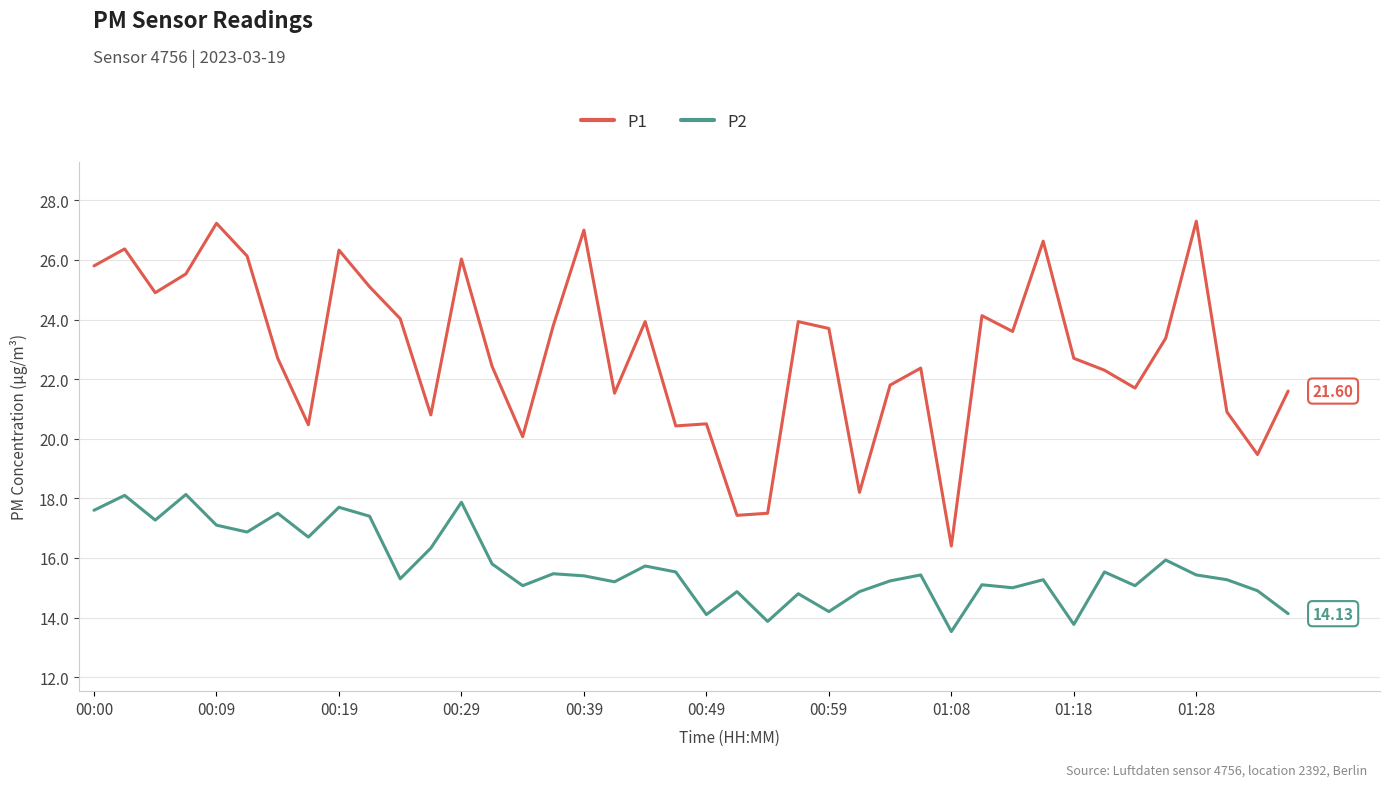

Which series has the largest total across all categories?

P1